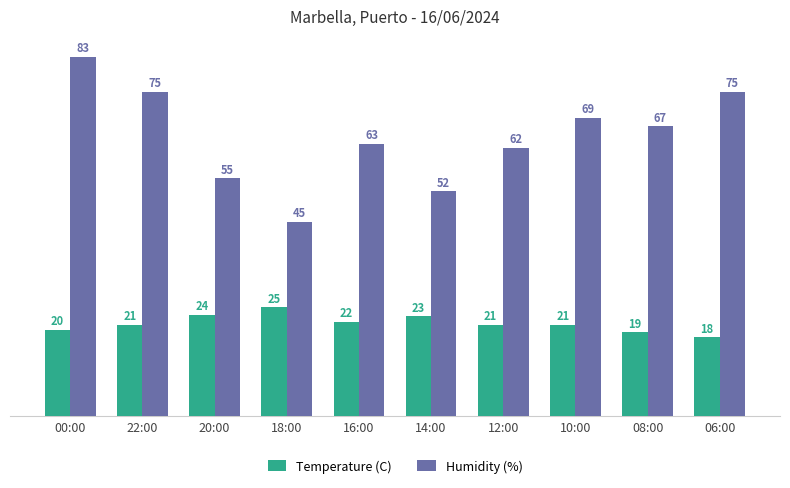

List the series in order of their overall mean, lowest first.

Temperature (C), Humidity (%)